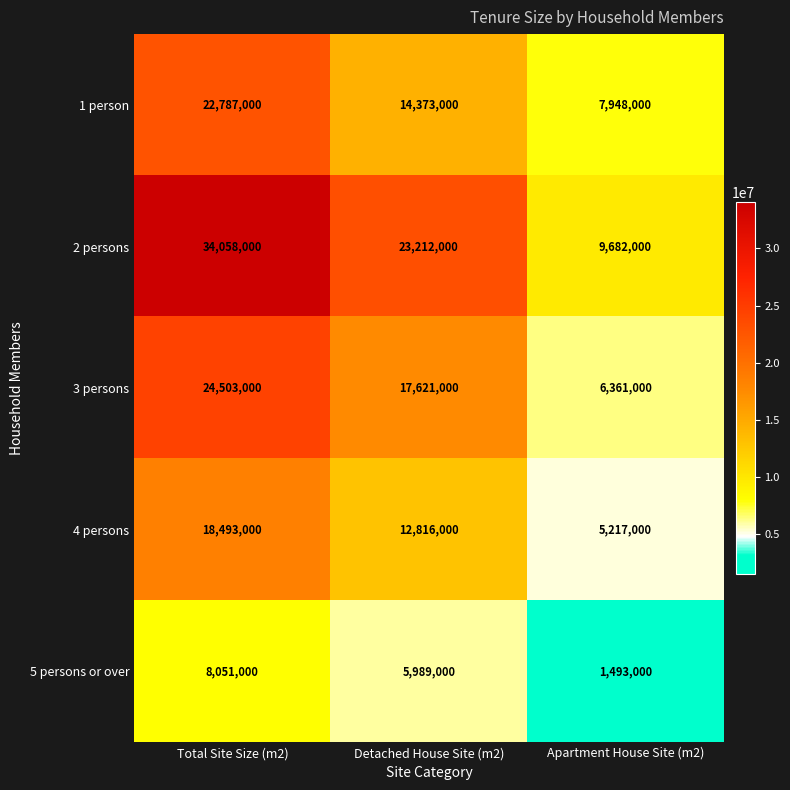

Between Detached House Site (m2) and Apartment House Site (m2), which series saw the biggest shift?

2 persons